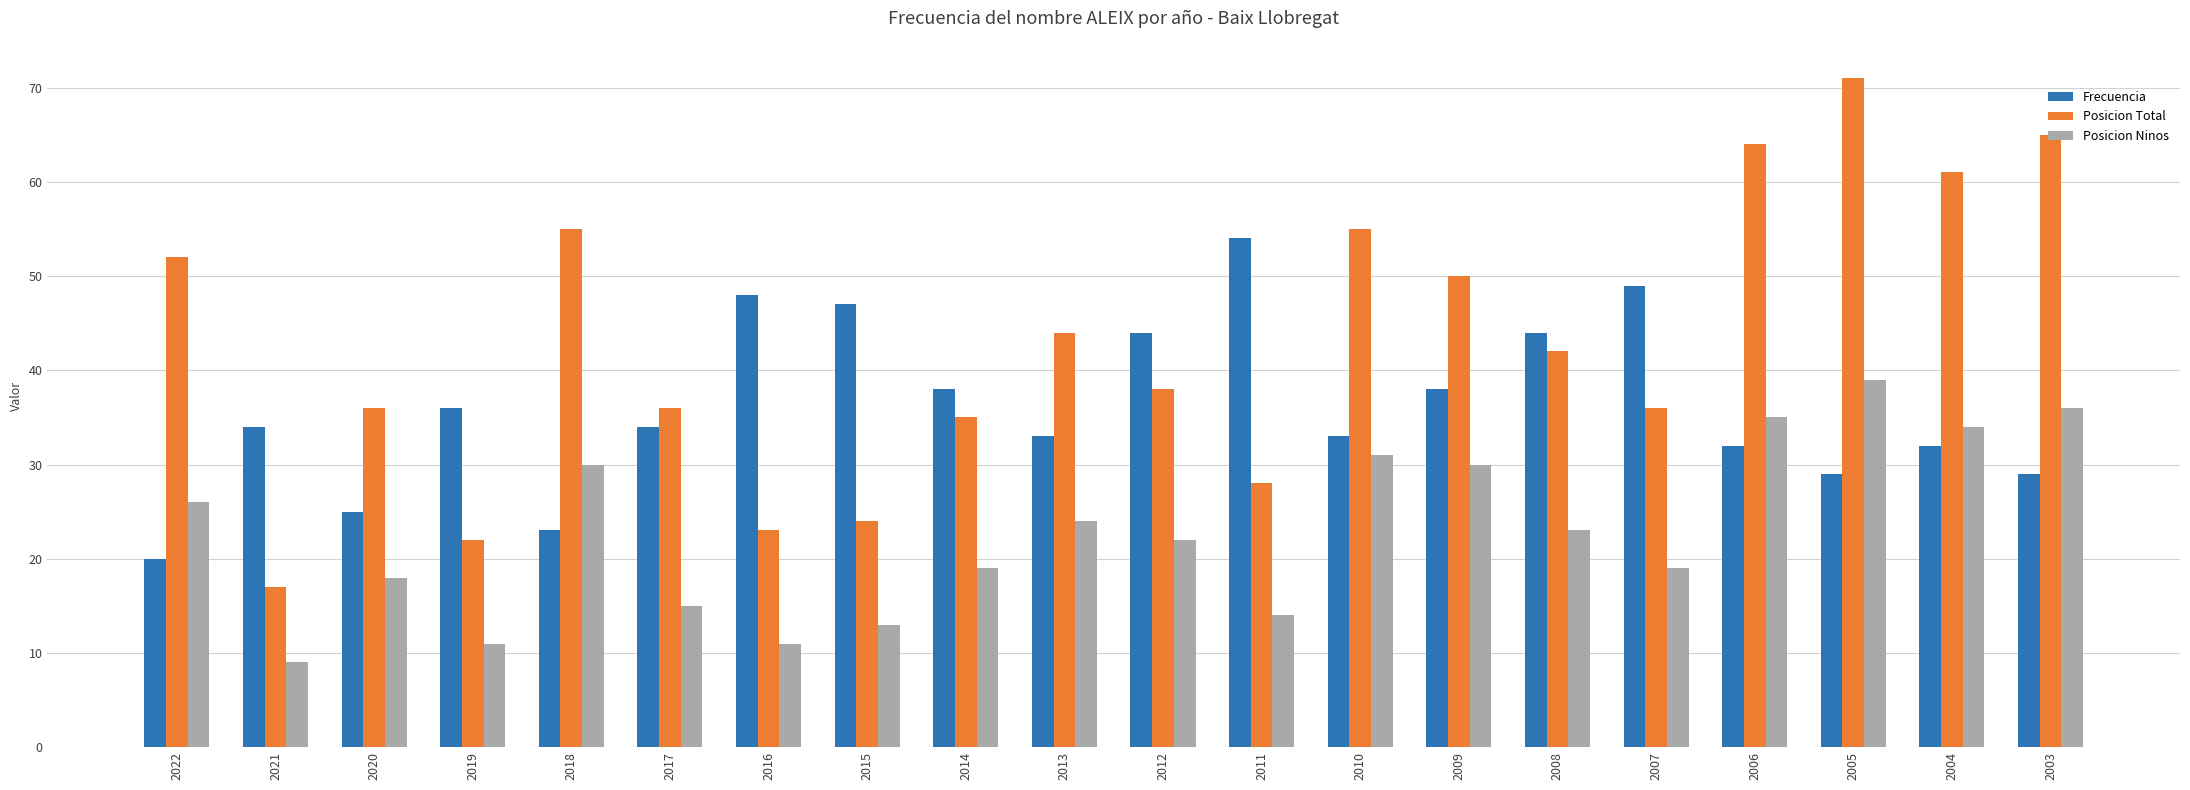

List the series in order of their overall mean, lowest first.

Posicion Ninos, Frecuencia, Posicion Total